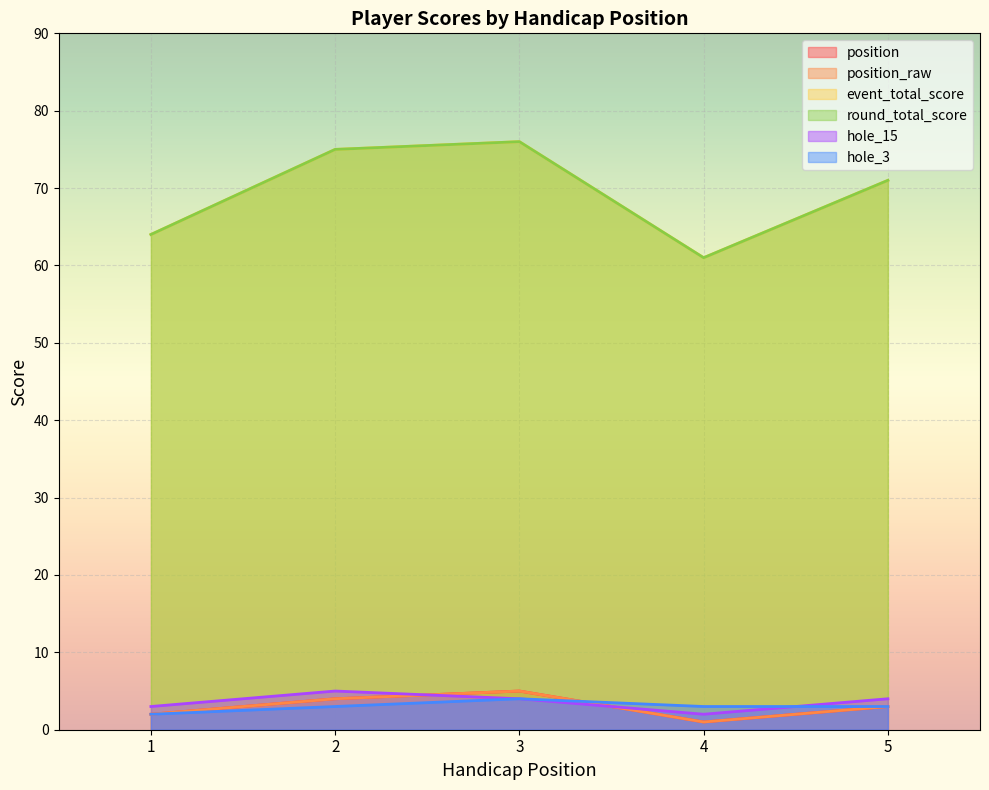

Between which two adjacent categories do hole_15 and position first intersect?

2 and 3